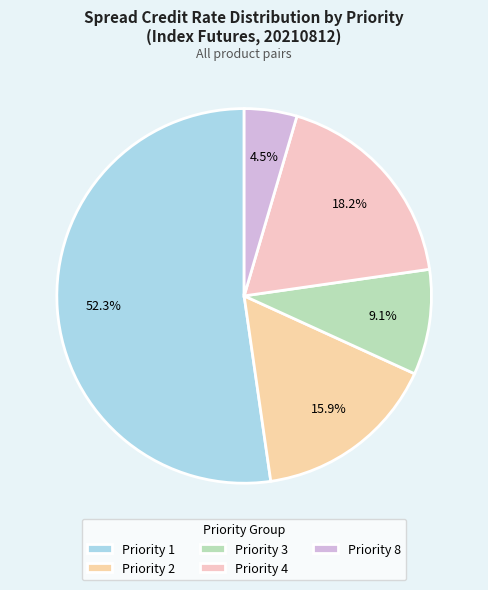

To the nearest percent, what percentage of the pie is Priority 1?

52%